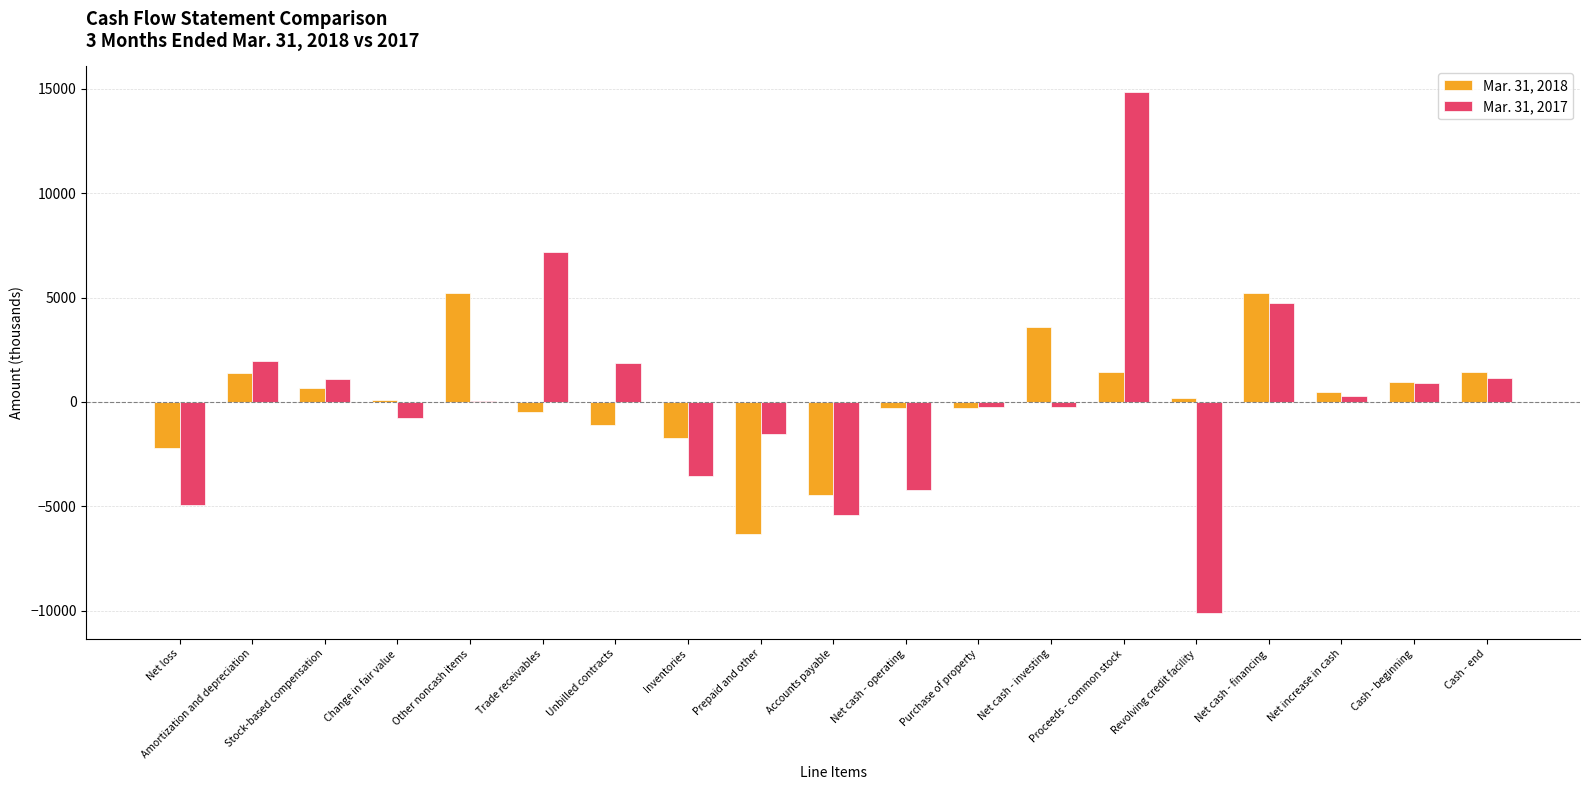

How many categories are shown in the chart?

19